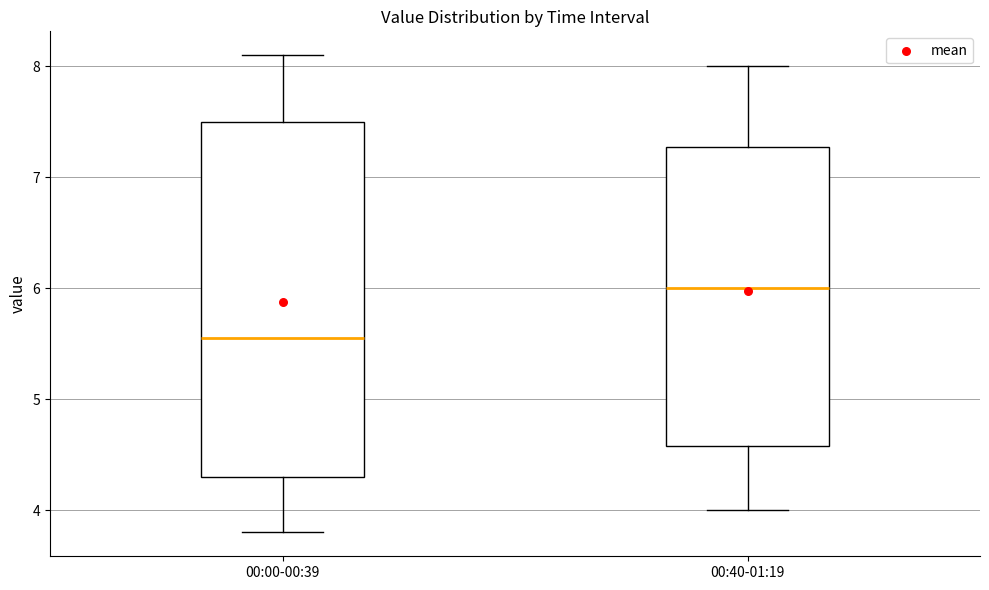

Which box's median line is the lowest?

00:00-00:39